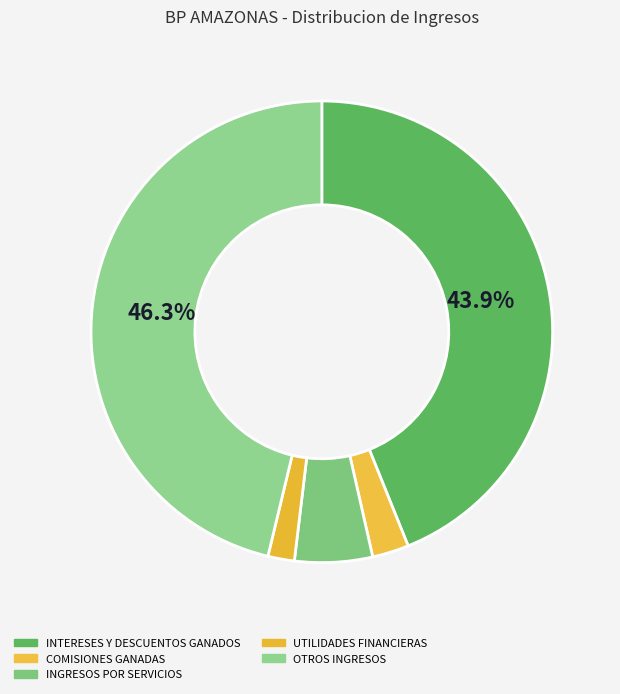

Is it true that OTROS INGRESOS is 52% of the pie?

False